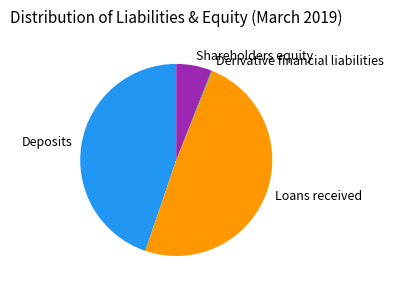

What is the largest slice in the pie chart?

Loans received